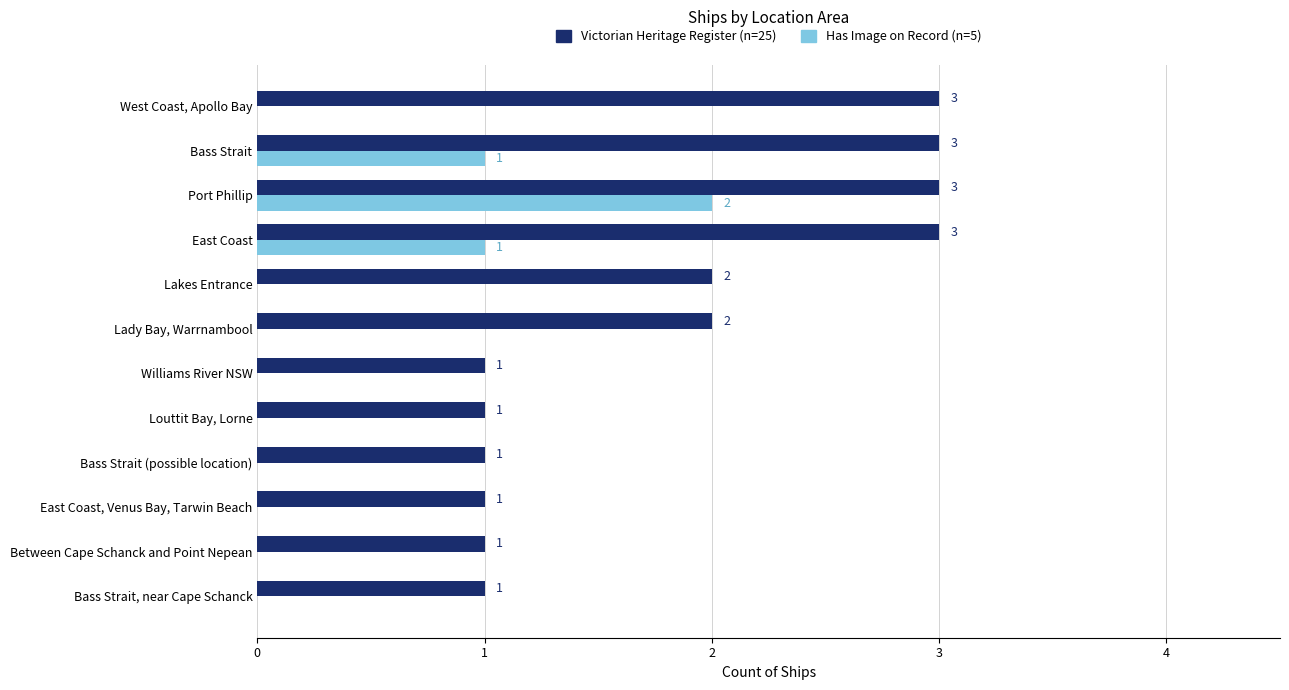

At which category is the sum across all series the highest?

Port Phillip